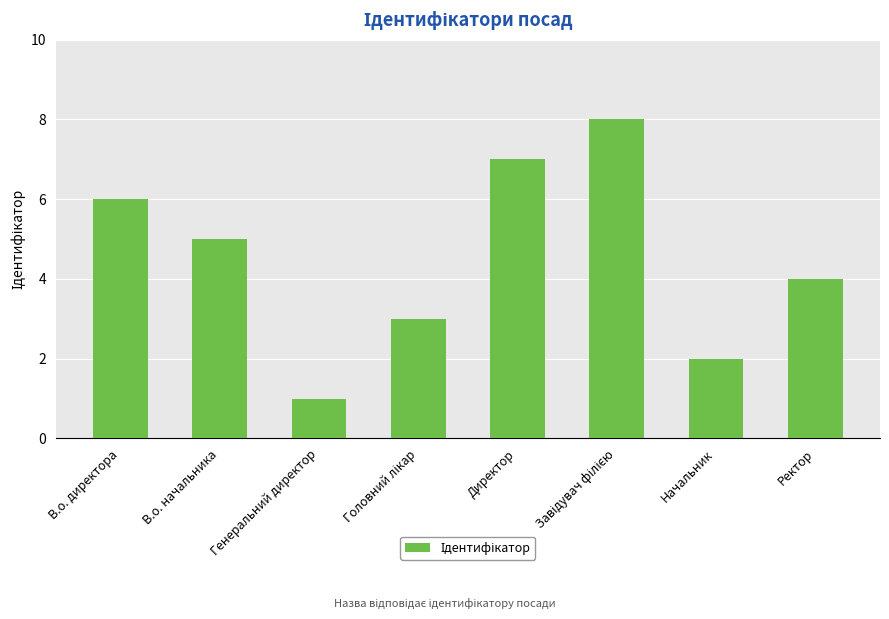

Does the chart contain any negative values?

No